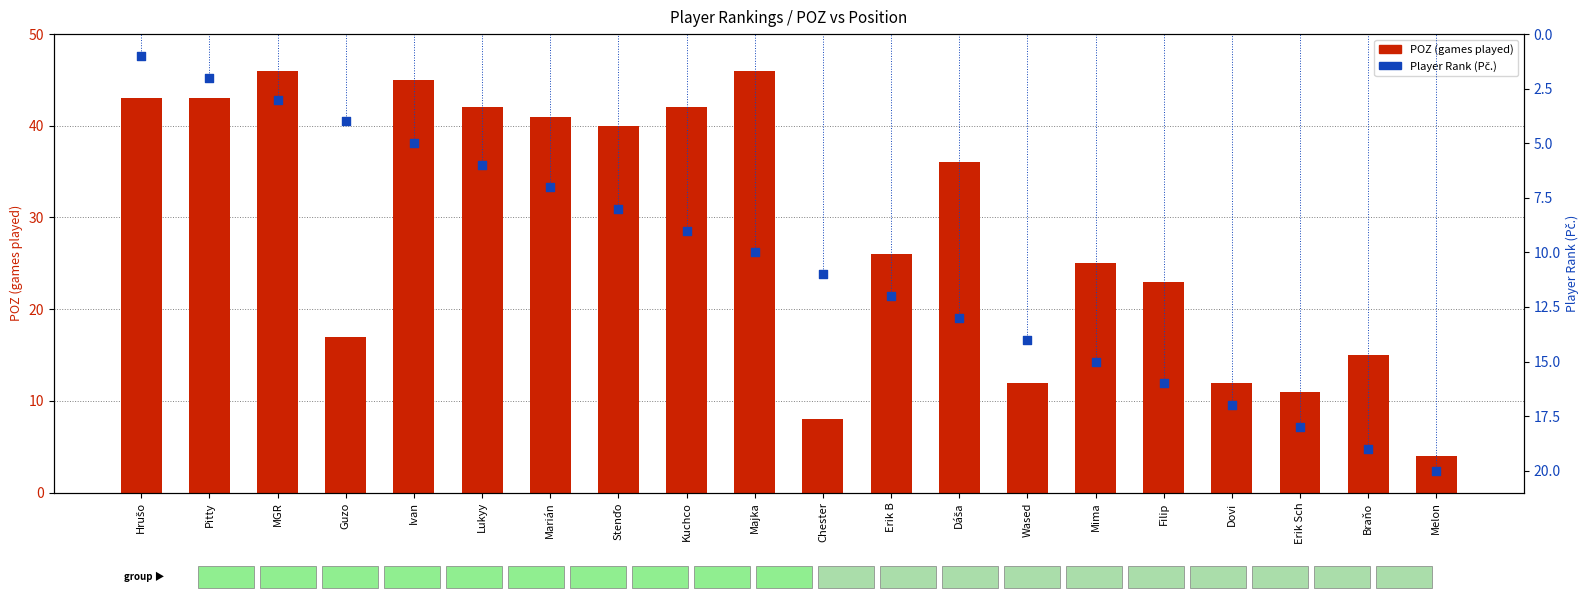

Which series has the largest total across all categories?

POZ (games played)